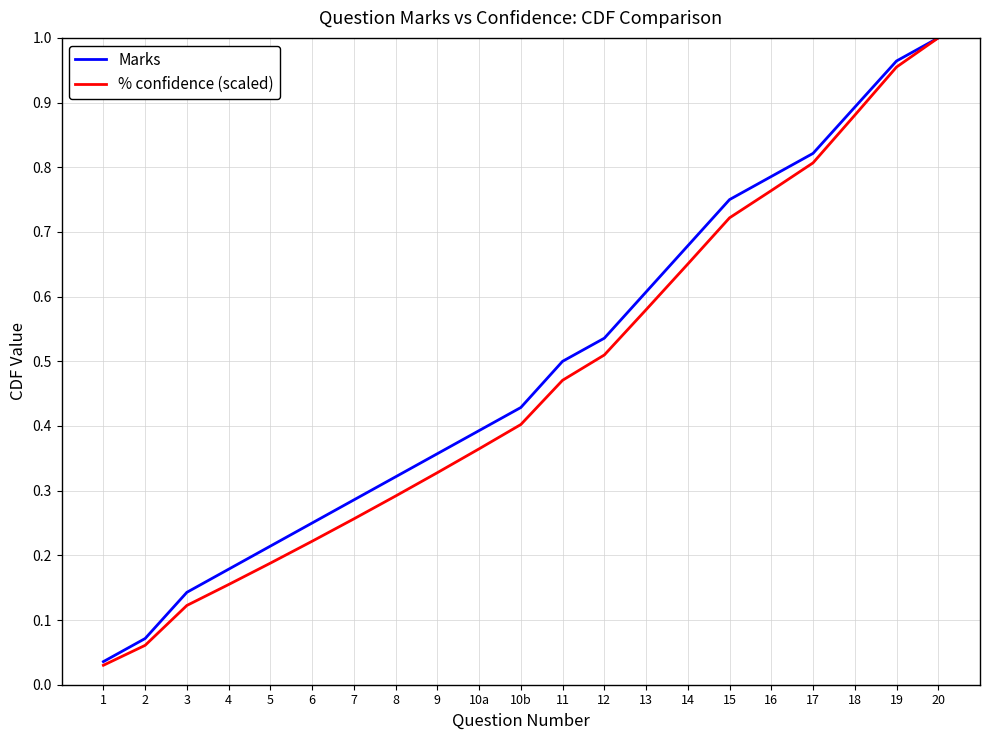

Rank the categories by % confidence (scaled) value from highest to lowest.

20, 19, 18, 17, 16, 15, 14, 13, 12, 11, 10b, 10a, 9, 8, 7, 6, 5, 4, 3, 2, 1